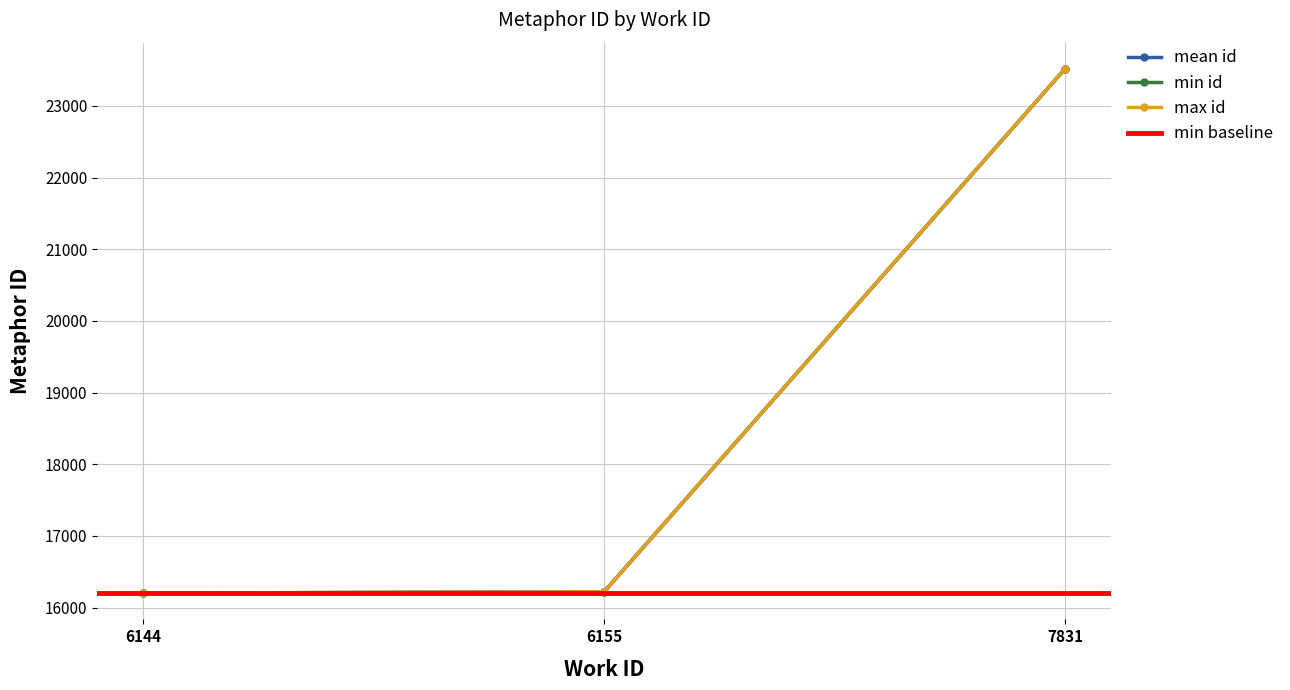

What is the minimum value shown in the chart?

16200